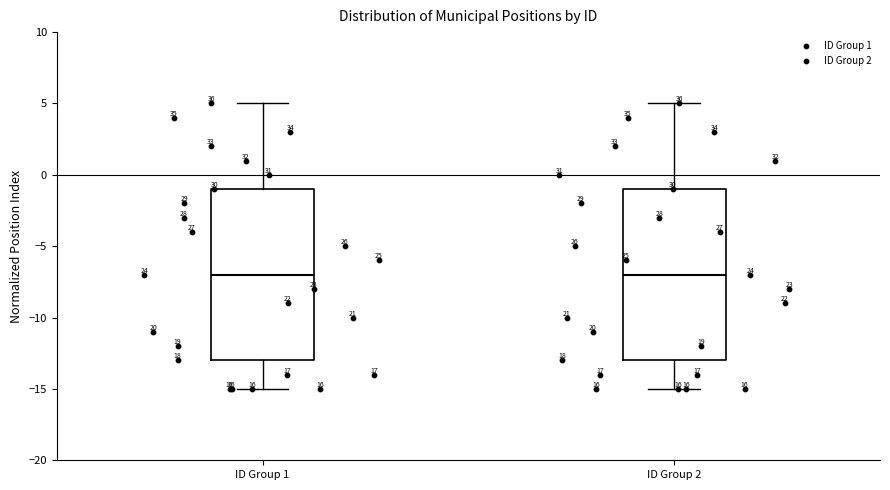

Reading left to right, read every box against the y-axis: the position of its median line, the range the box covers, and the ends of its whiskers. The values are not printed on the chart, so give them approximately, as read against the axis.

ID Group 1: median -7, box -13 to -1, whiskers -15 to 5
ID Group 2: median -7, box -13 to -1, whiskers -15 to 5